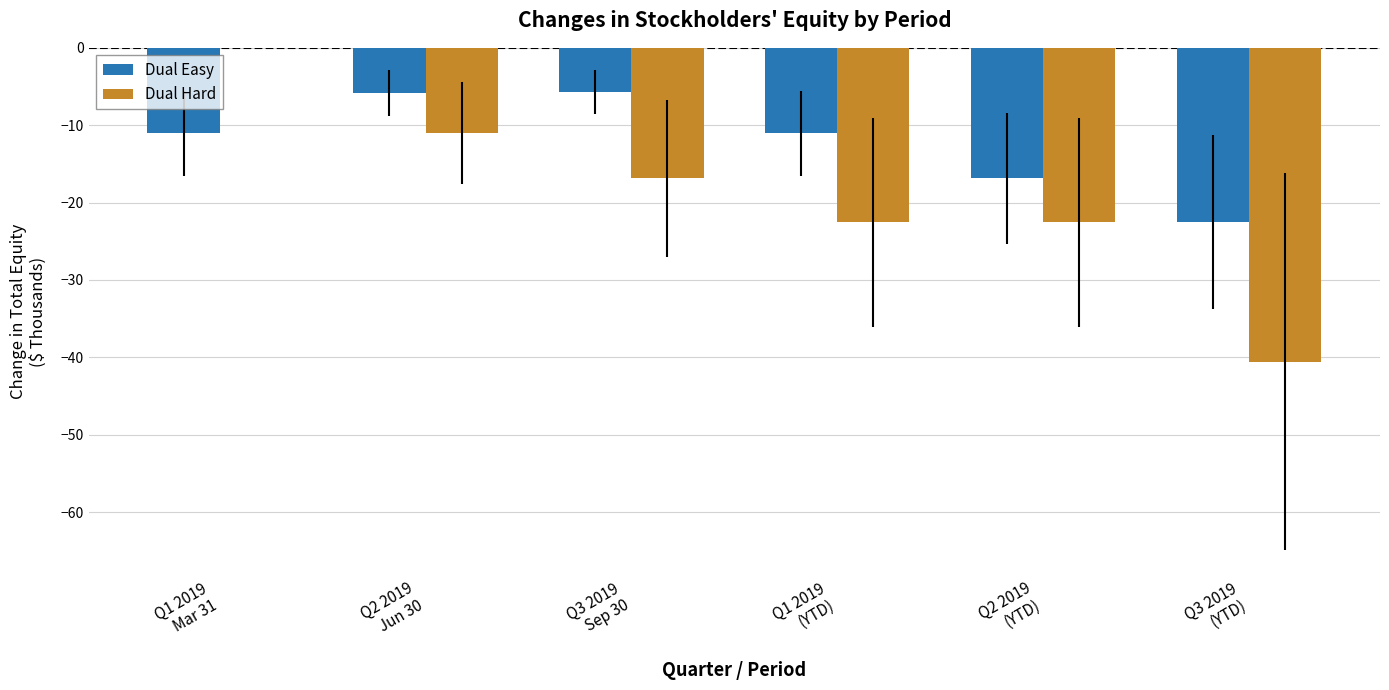

Are the bars horizontal?

No